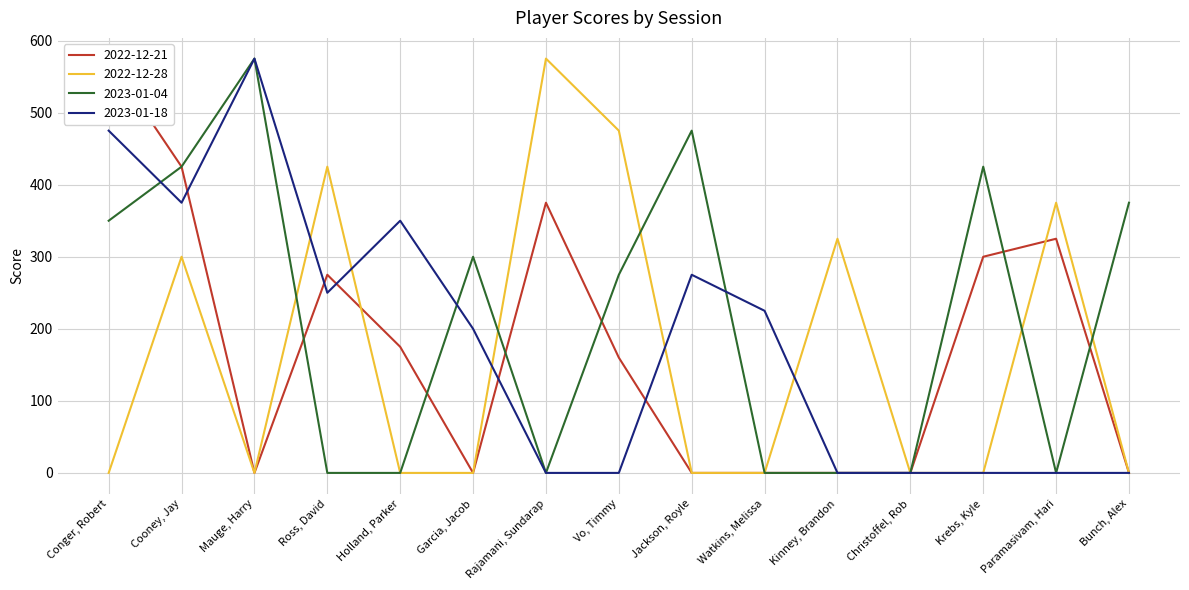

Between Garcia, Jacob and Krebs, Kyle, which series saw the biggest shift?

2022-12-21